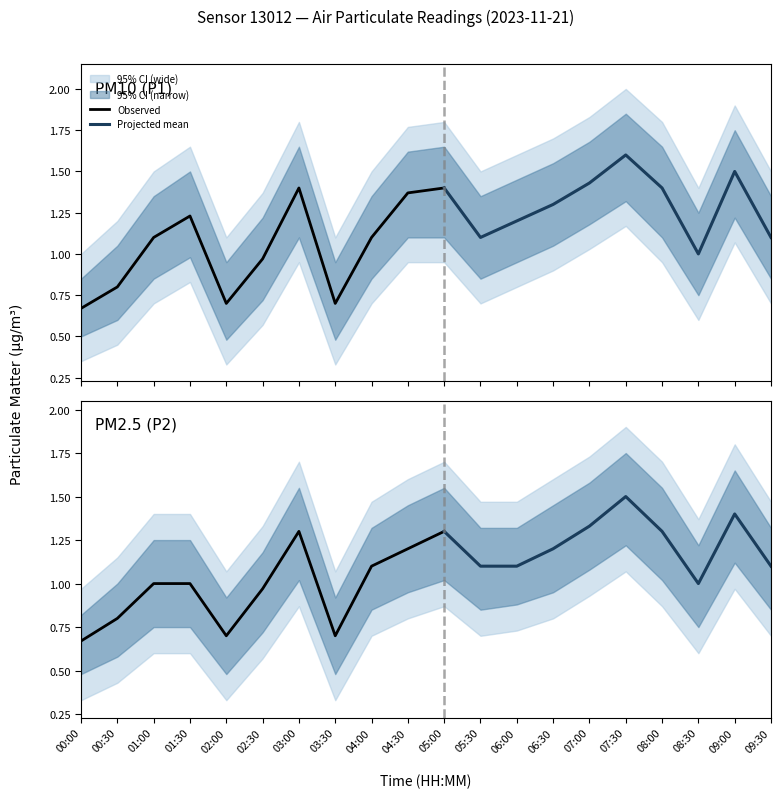

List the series in order of their peak value, lowest first.

P2_lower, P1_lower, P2, P1, P2_upper, P1_upper